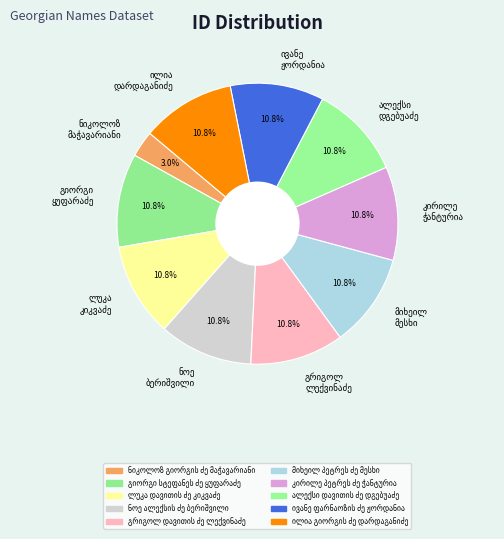

How many slices are in this pie chart?

10